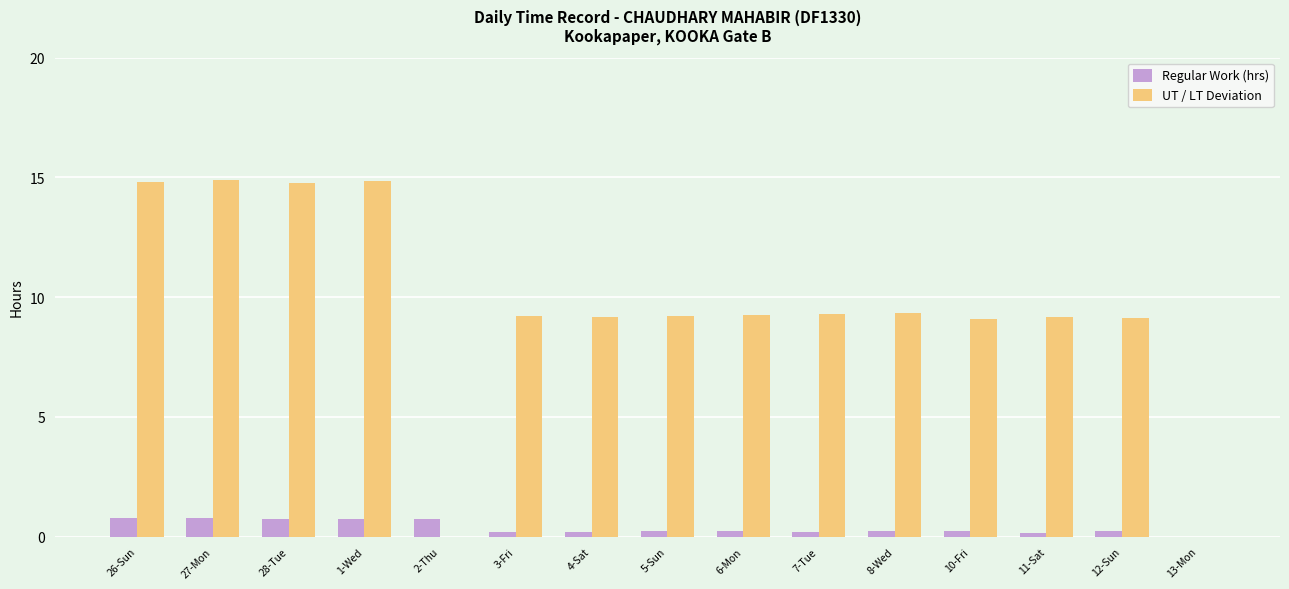

The value of Regular Work (hrs) at 1-Wed is 0.7. True or false?

True